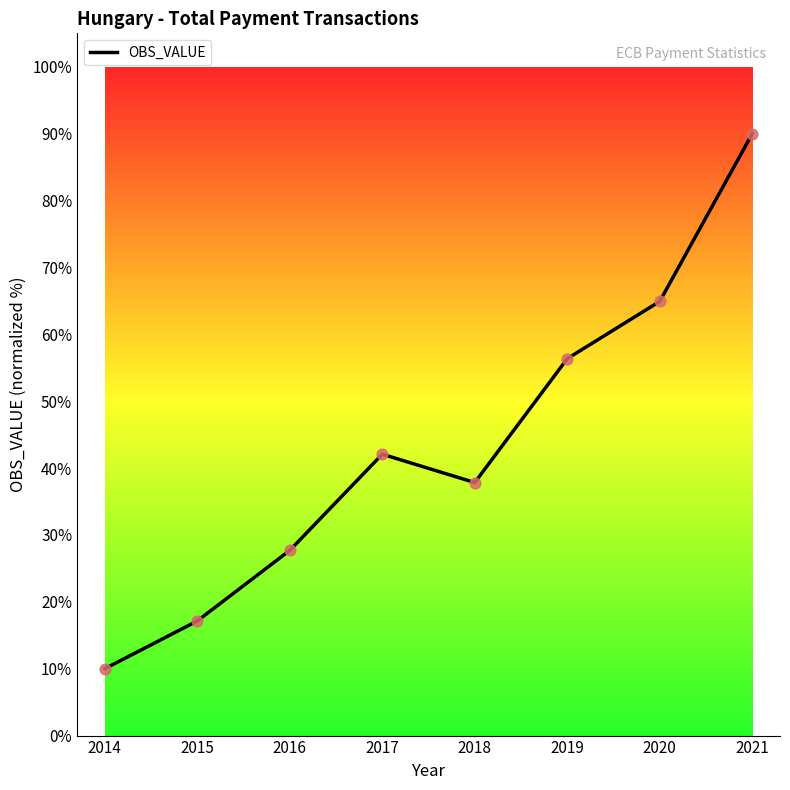

Which has a higher value, 2015 or 2020?

2020